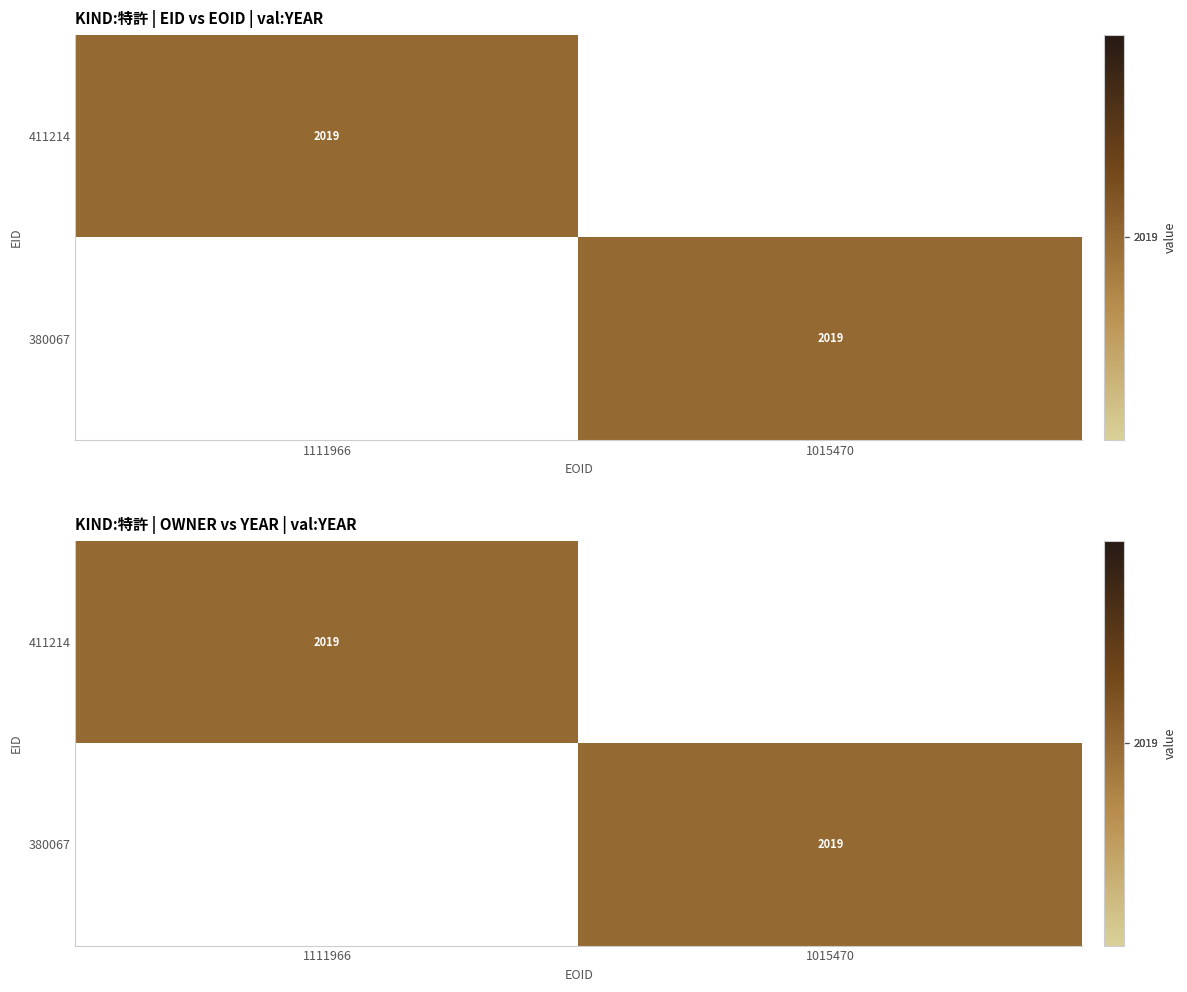

What is the difference between the 411214 values at 1111966 and 1015470?

2019